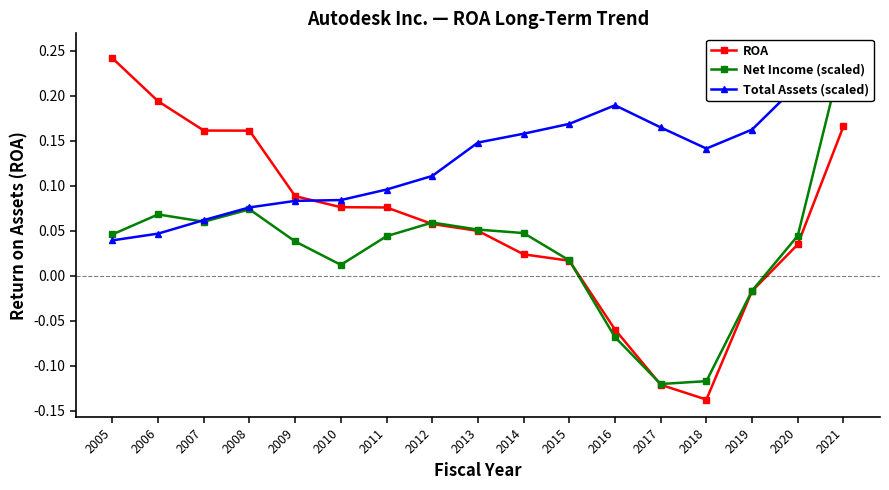

What is the average value of the ROA series?

0.1